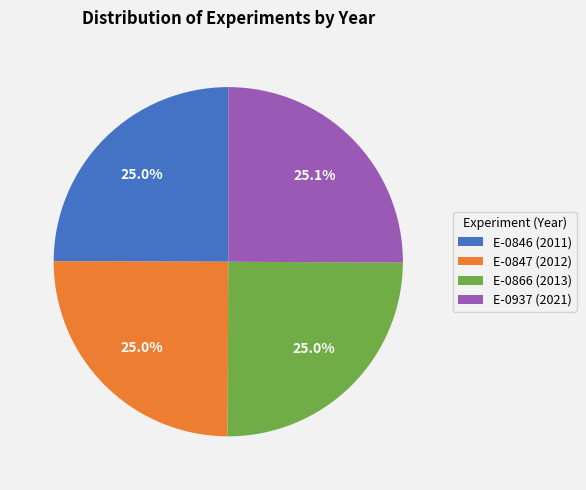

What is the ratio of the value at E-0846 (2011) to the value at E-0847 (2012)?

1.0